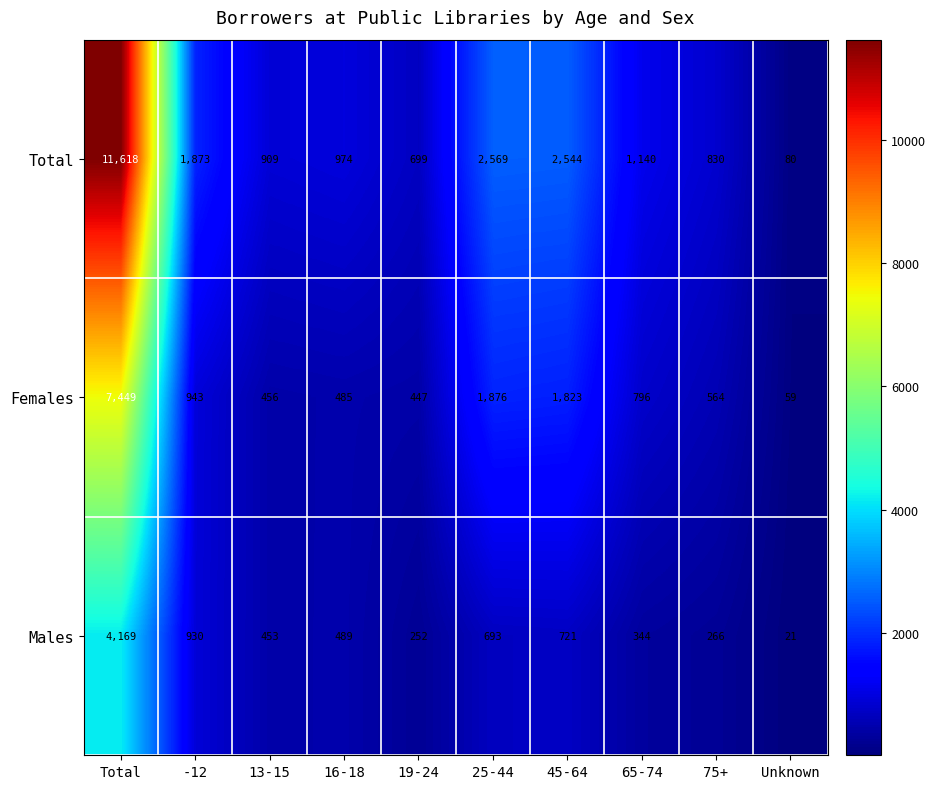

Is the value of Males at -12 greater than the value of Females at Unknown?

Yes